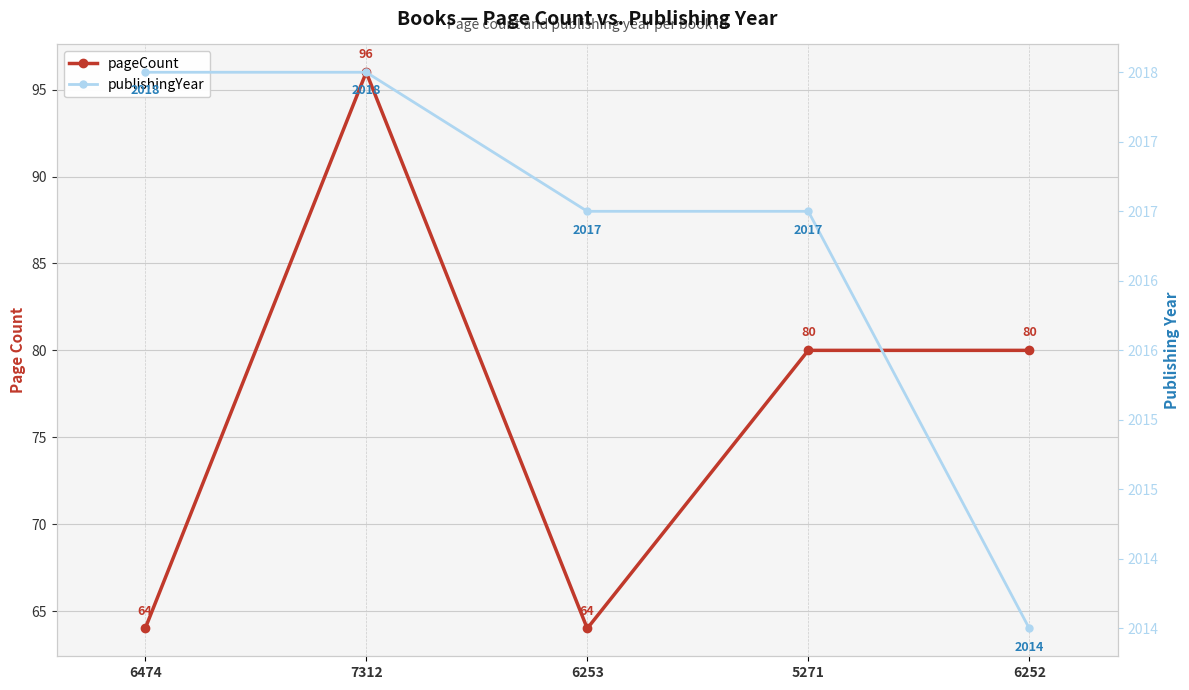

At which label does pageCount reach its minimum?

6474